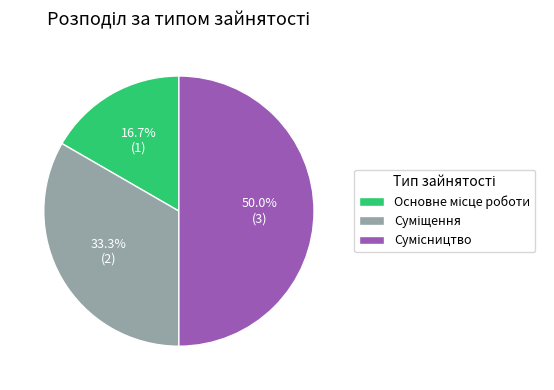

Is it true that Сумісництво is 50% of the pie?

True